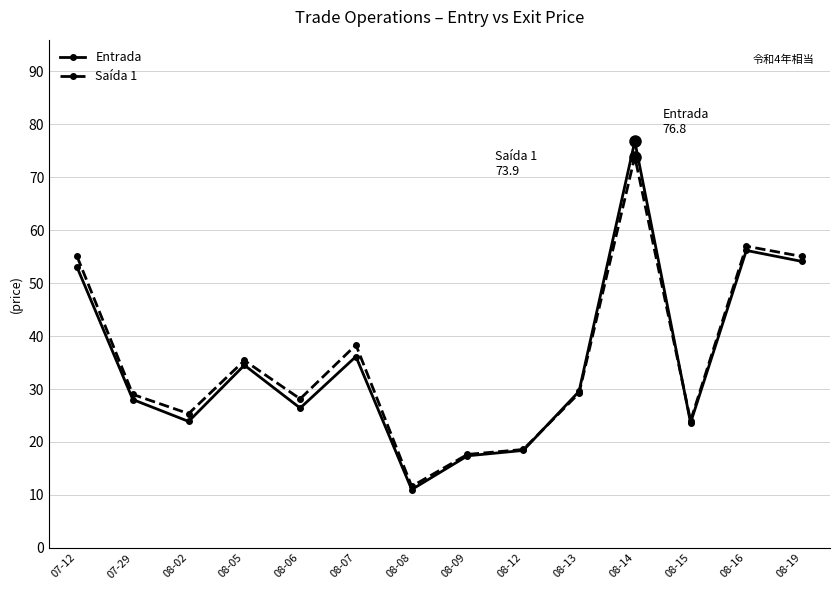

After their last crossing, which series has the higher values: Saída 1 or Entrada?

Saída 1